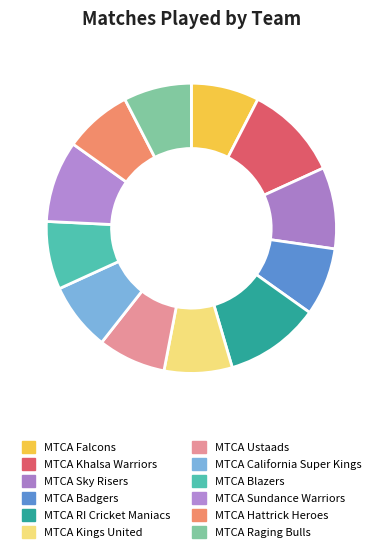

How many segments does this pie chart have?

12